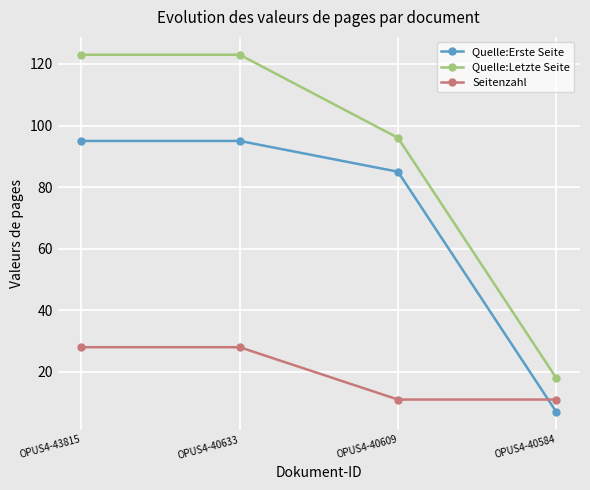

Which category has the lowest value across all series?

OPUS4-40584